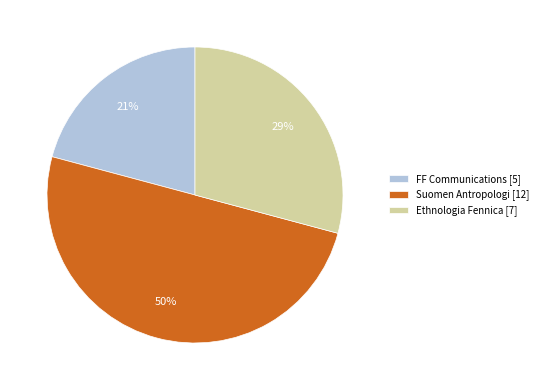

Does Ethnologia Fennica [7] represent more than half of the total?

No